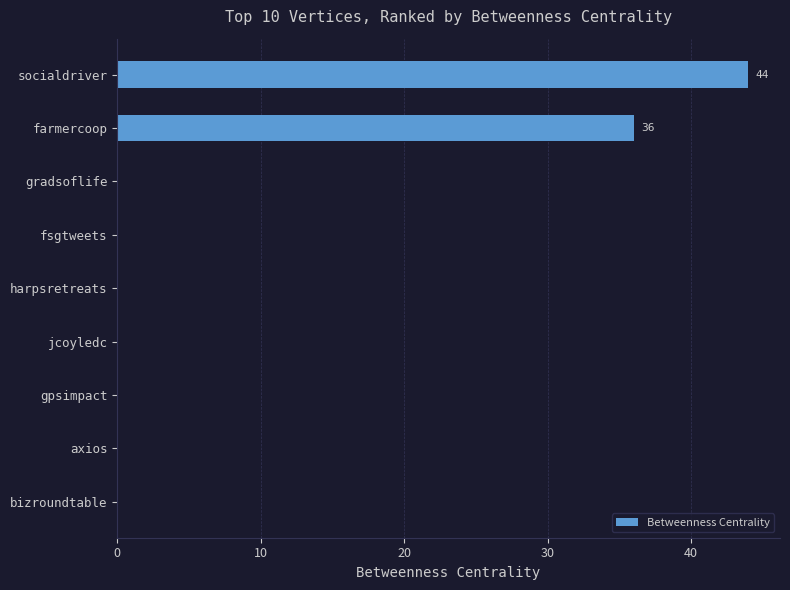

What is the sum of all values?

80